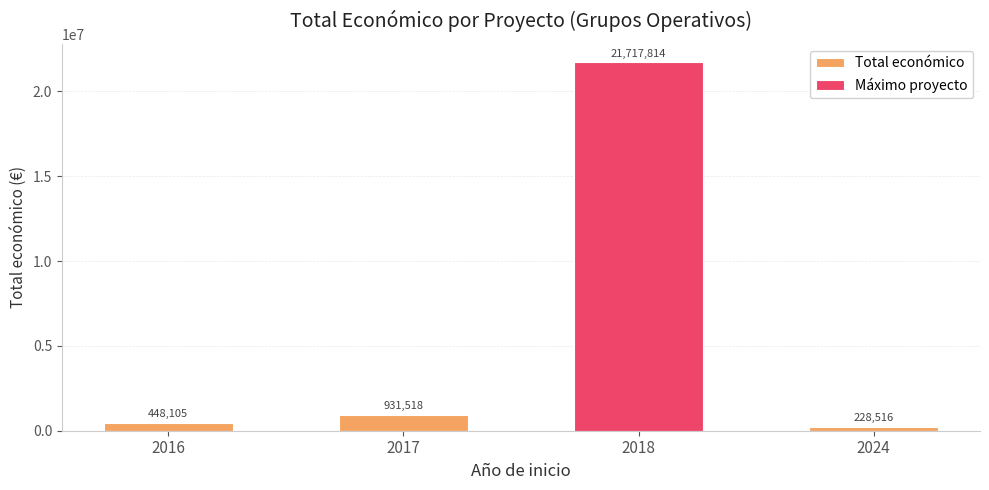

What is the difference between the Máximo proyecto values at 2024 and 2018?

21717814